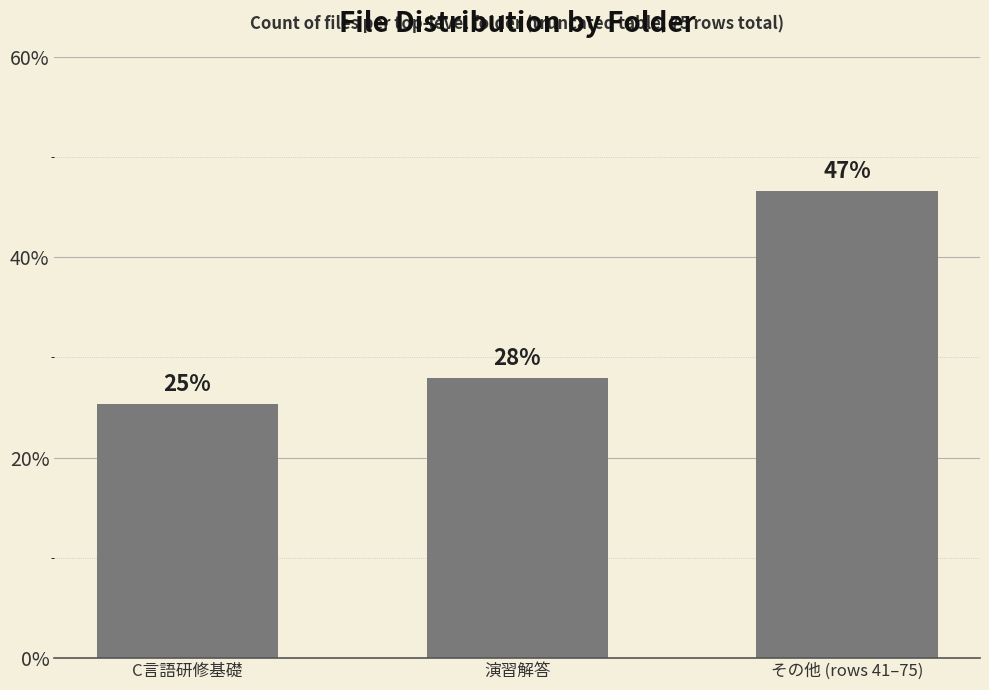

List the labels in order of value, largest first.

その他 (rows 41–75), 演習解答, C言語研修基礎